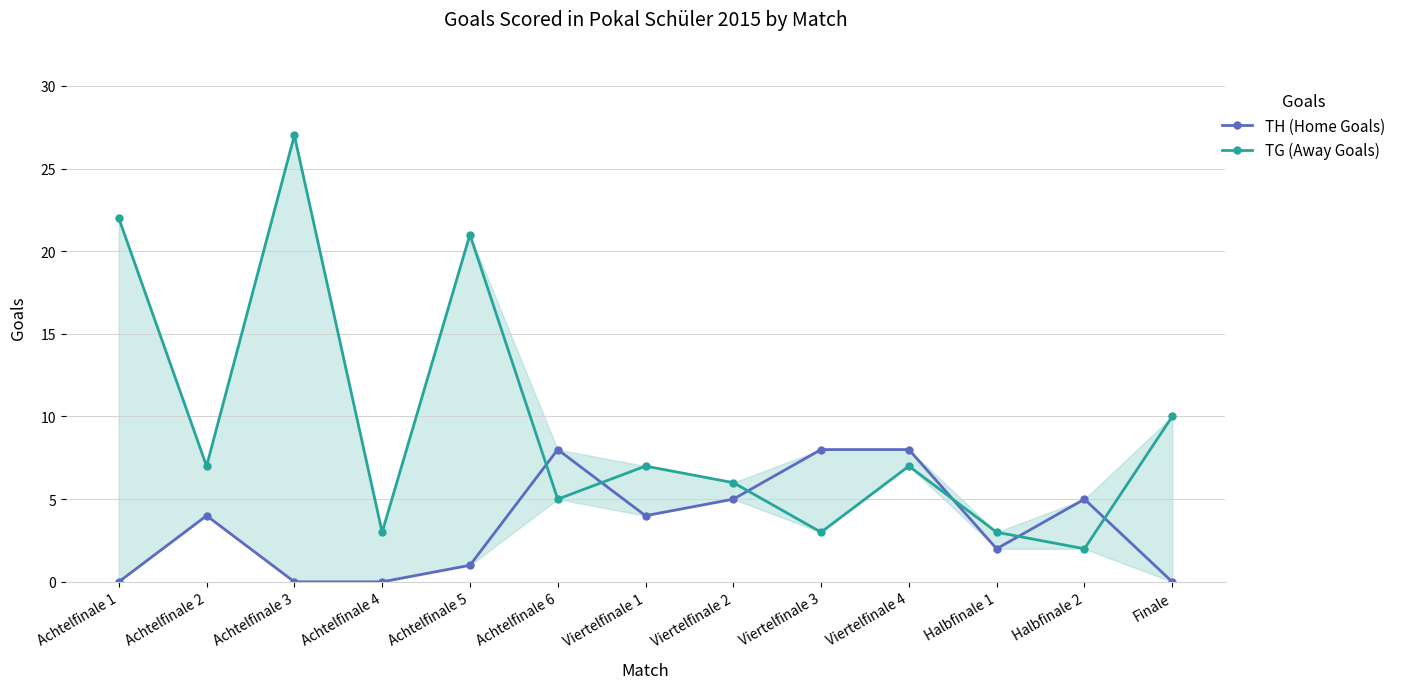

True or false: TG (Away Goals) and TH (Home Goals) cross at least once.

True